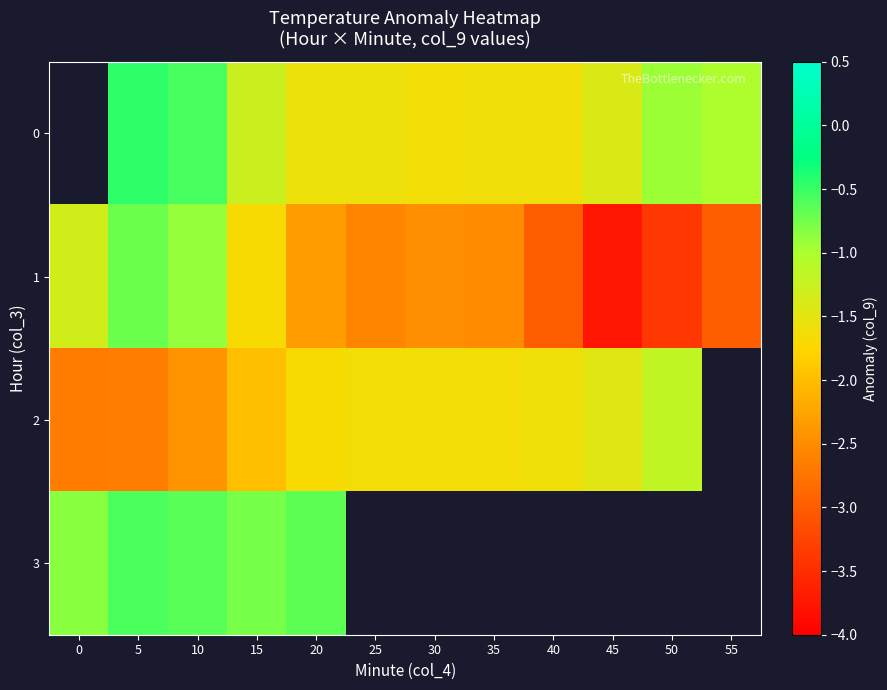

Is the value of 3 at 45 greater than the value of 2 at 35?

No